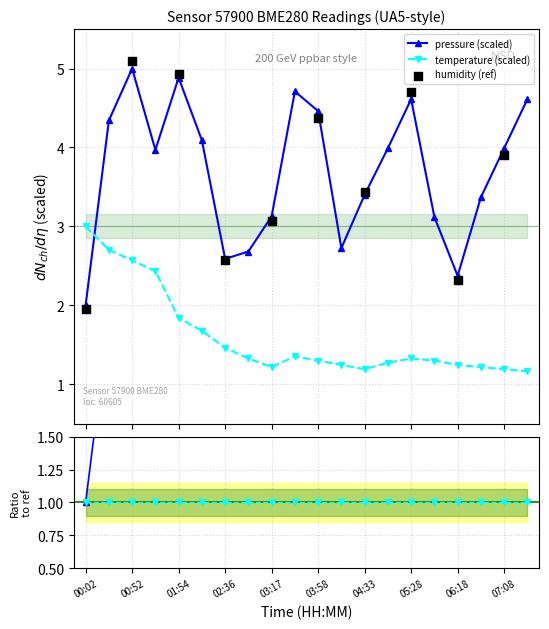

Which series has the largest total across all categories?

pressure